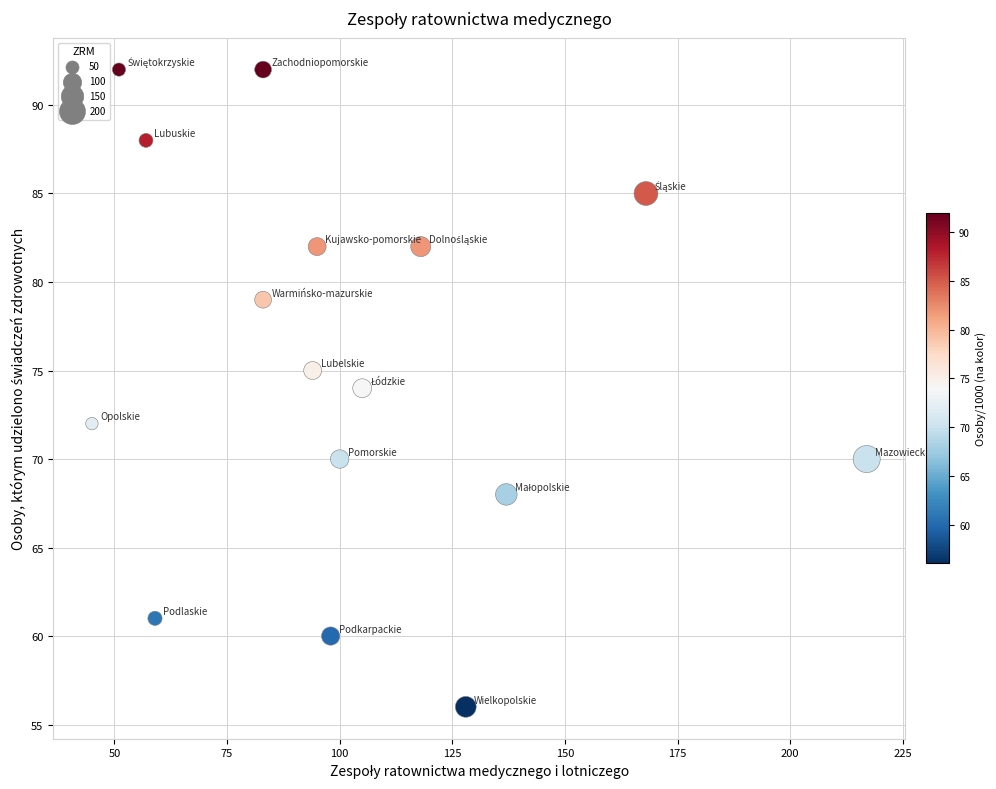

What is the range of Y values (max minus min)?

36